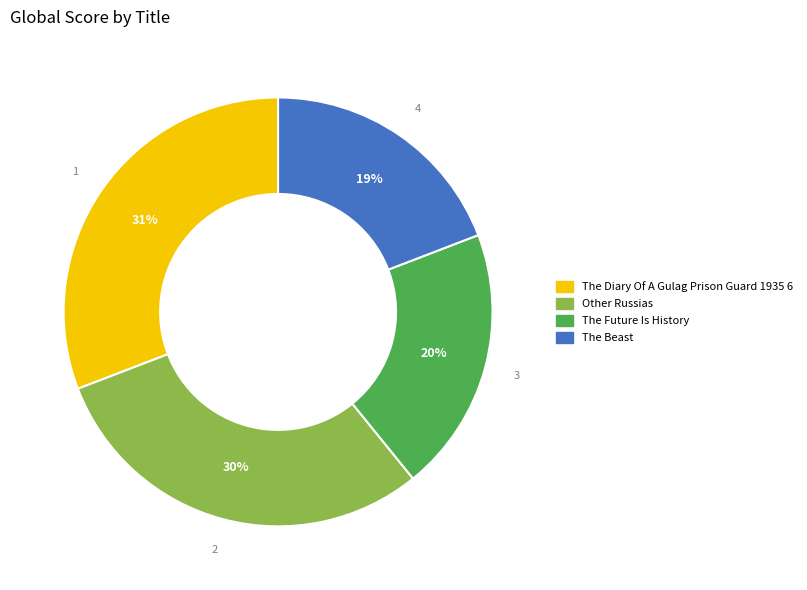

Rank the categories by value from highest to lowest.

The Diary Of A Gulag Prison Guard 1935 6, Other Russias, The Future Is History, The Beast